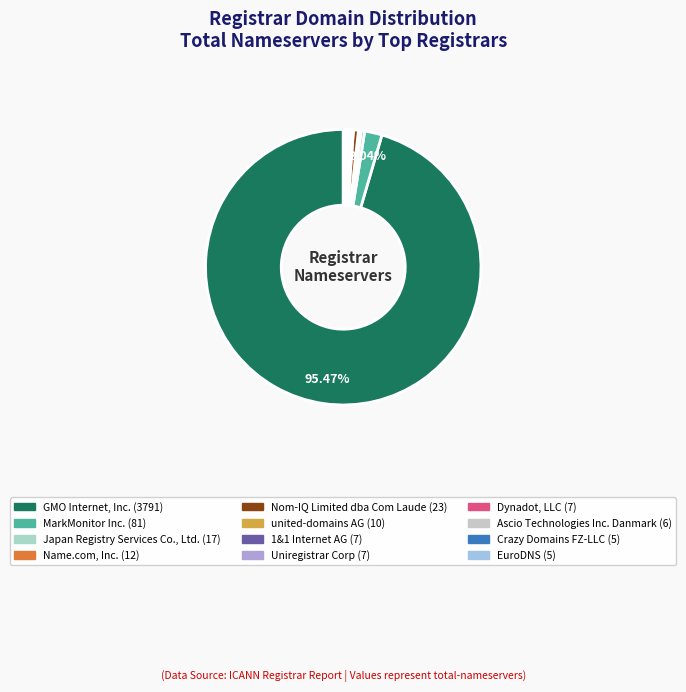

Which category accounts for the majority?

GMO Internet, Inc.